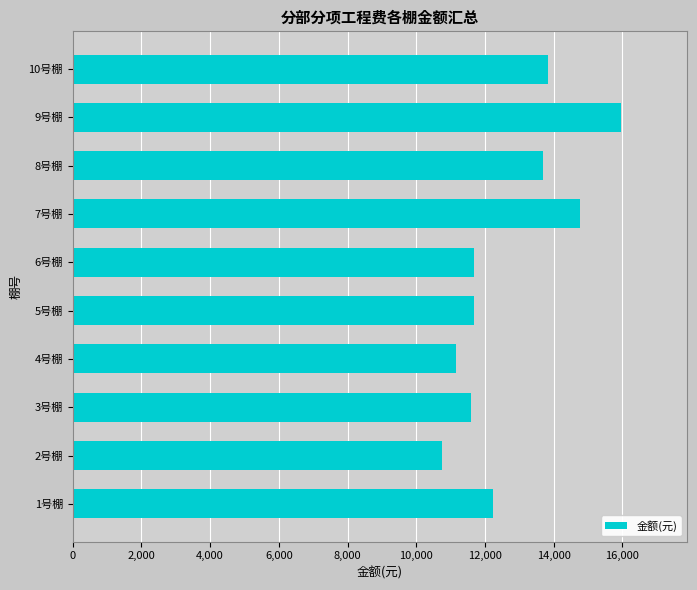

Between 2号棚 and 4号棚, which is larger?

4号棚